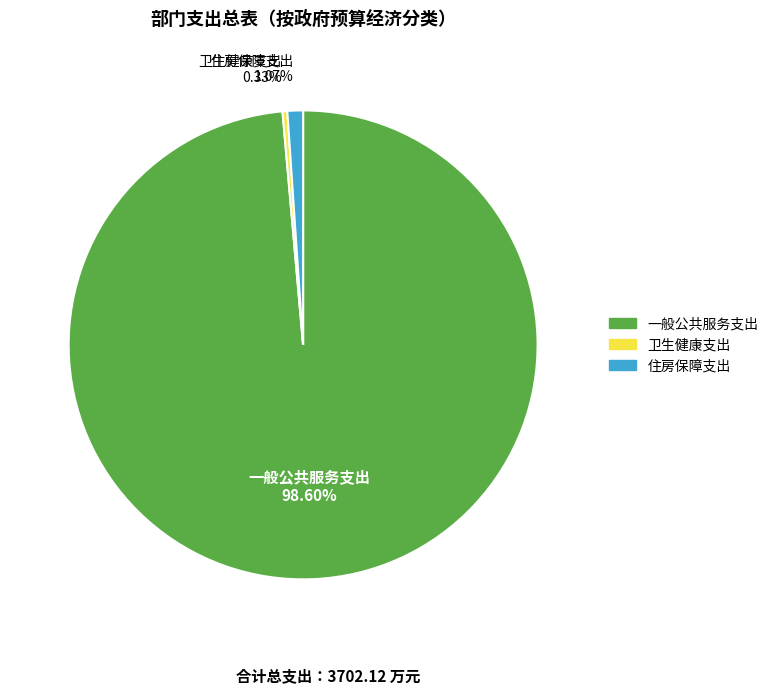

To the nearest percent, what is the difference between the 卫生健康支出 and 一般公共服务支出 slice percentages?

98%